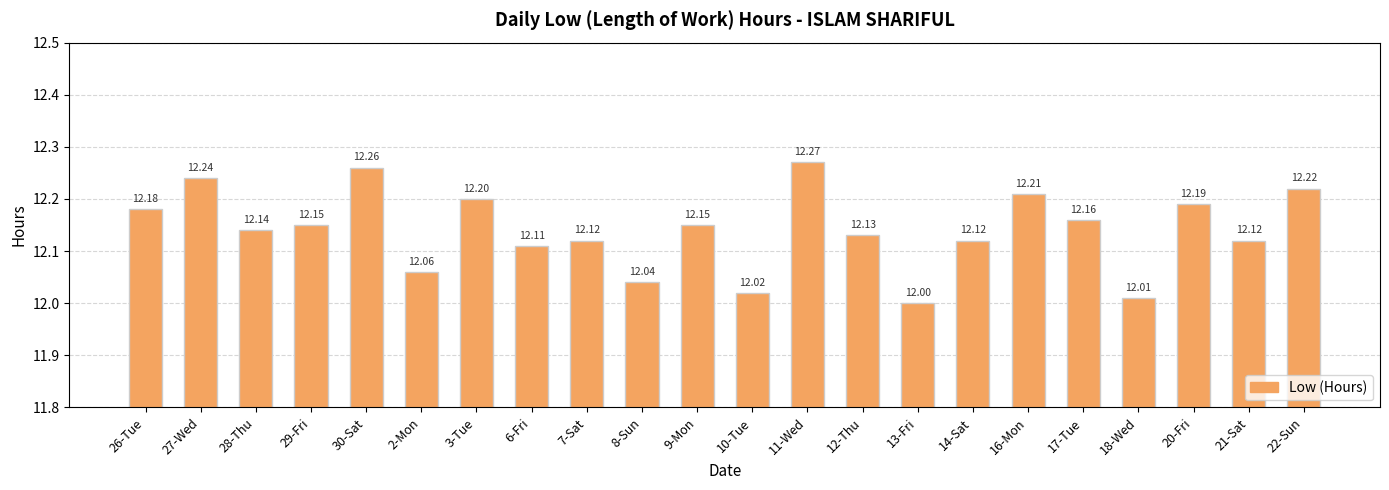

Which has a higher value, 26-Tue or 22-Sun?

22-Sun